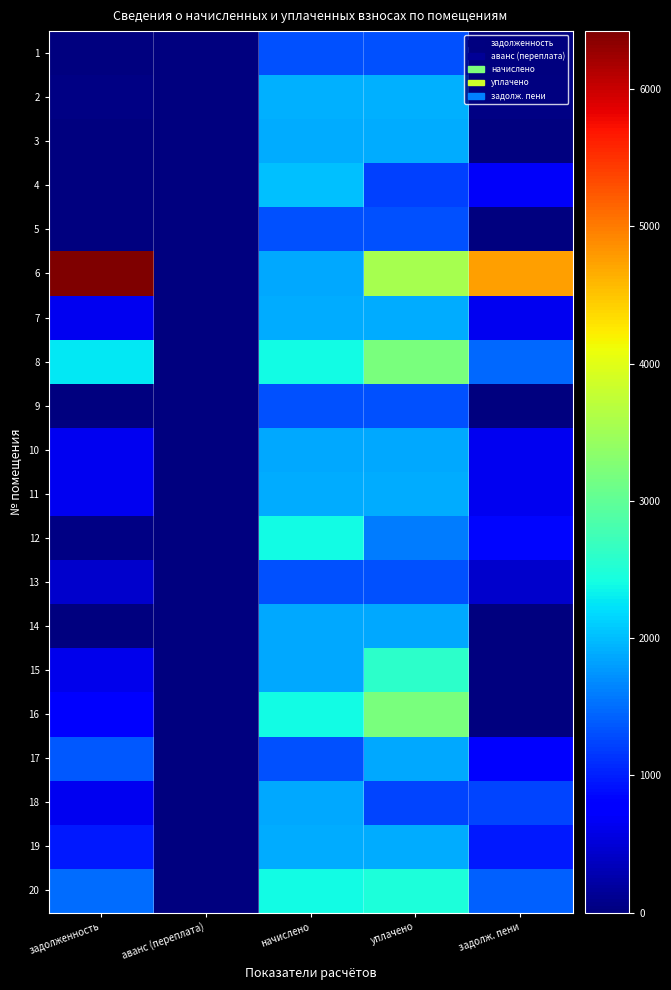

Reading left to right, extract all data points from this chart.

1: задолженность=0.0	аванс (переплата)=0.0	начислено=1315.3	уплачено=1315.3	задолж. пени=0.0
2: задолженность=40.8	аванс (переплата)=0.0	начислено=1907.7	уплачено=1907.7	задолж. пени=40.8
3: задолженность=0.0	аванс (переплата)=0.0	начислено=1889.1	уплачено=1889.1	задолж. пени=0.0
4: задолженность=0.0	аванс (переплата)=-119.9	начислено=2027.0	уплачено=1217.8	задолж. пени=689.3
5: задолженность=14.2	аванс (переплата)=0.0	начислено=1311.5	уплачено=1311.7	задолж. пени=14.0
6: задолженность=6423.1	аванс (переплата)=0.0	начислено=1874.2	уплачено=3539.3	задолж. пени=4758.0
7: задолженность=630.9	аванс (переплата)=0.0	начислено=1892.8	уплачено=1892.8	задолж. пени=630.9
8: задолженность=2263.5	аванс (переплата)=0.0	начислено=2403.3	уплачено=3204.4	задолж. пени=1462.4
9: задолженность=11.4	аванс (переплата)=0.0	начислено=1311.5	уплачено=1311.5	задолж. пени=11.4
10: задолженность=629.1	аванс (переплата)=0.0	начислено=1874.2	уплачено=1874.2	задолж. пени=629.1
11: задолженность=631.3	аванс (переплата)=0.0	начислено=1892.8	уплачено=1893.2	задолж. пени=630.9
12: задолженность=44.6	аванс (переплата)=0.0	начислено=2403.3	уплачено=1602.2	задолж. пени=845.7
13: задолженность=437.2	аванс (переплата)=0.0	начислено=1311.5	уплачено=1311.5	задолж. пени=437.2
14: задолженность=0.0	аванс (переплата)=0.0	начислено=1874.2	уплачено=1874.2	задолж. пени=0.0
15: задолженность=621.0	аванс (переплата)=0.0	начислено=1877.9	уплачено=2586.2	задолж. пени=0.0
16: задолженность=804.6	аванс (переплата)=0.0	начислено=2403.3	уплачено=3204.4	задолж. пени=3.5
17: задолженность=1374.5	аванс (переплата)=0.0	начислено=1311.5	уплачено=1869.3	задолж. пени=816.6
18: задолженность=627.9	аванс (переплата)=0.0	начислено=1874.2	уплачено=1249.5	задолж. пени=1252.7
19: задолженность=955.3	аванс (переплата)=0.0	начислено=1892.8	уплачено=1892.8	задолж. пени=955.3
20: задолженность=1488.0	аванс (переплата)=0.0	начислено=2403.3	уплачено=2479.4	задолж. пени=1411.9